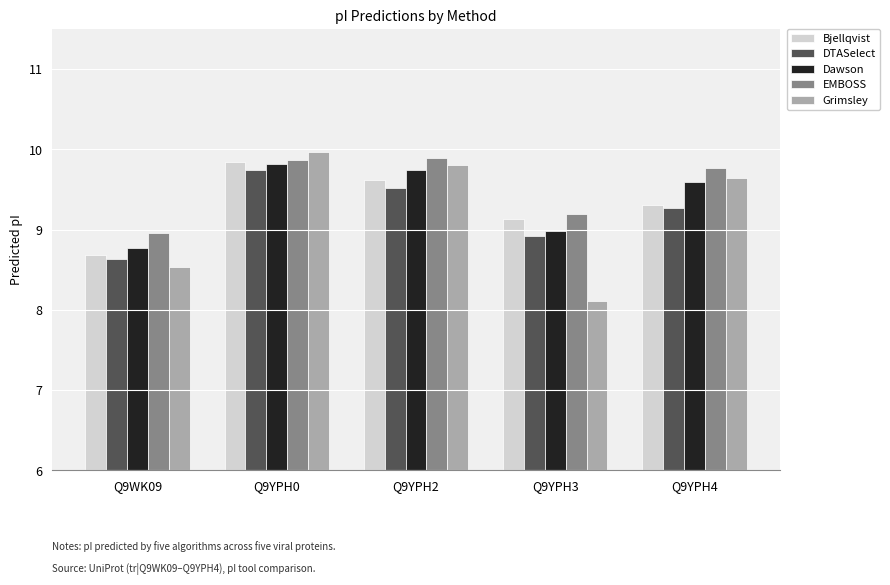

Which series has the largest range (max minus min)?

Grimsley